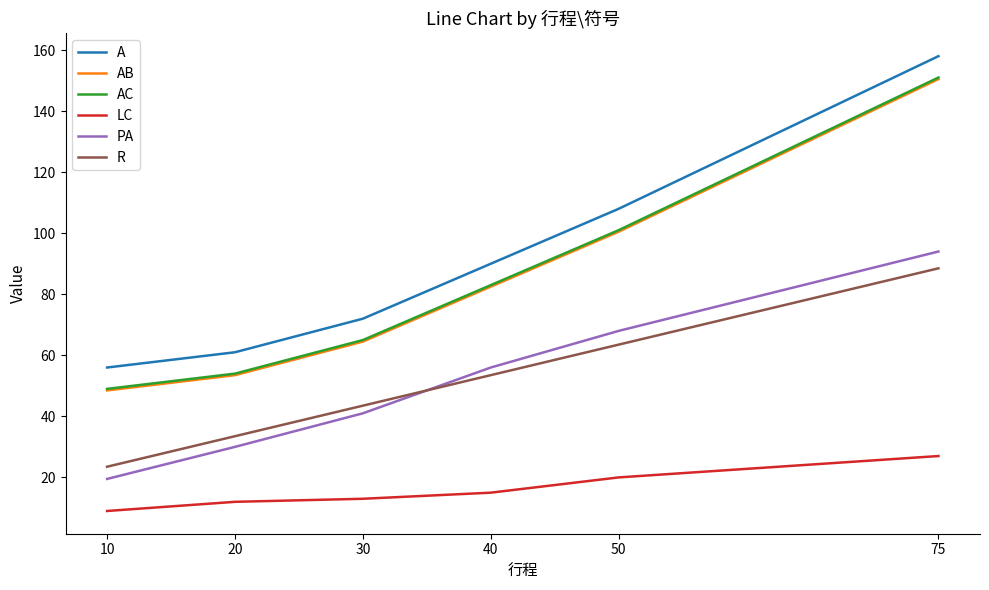

Between 10 and 40, which series saw the biggest shift?

PA